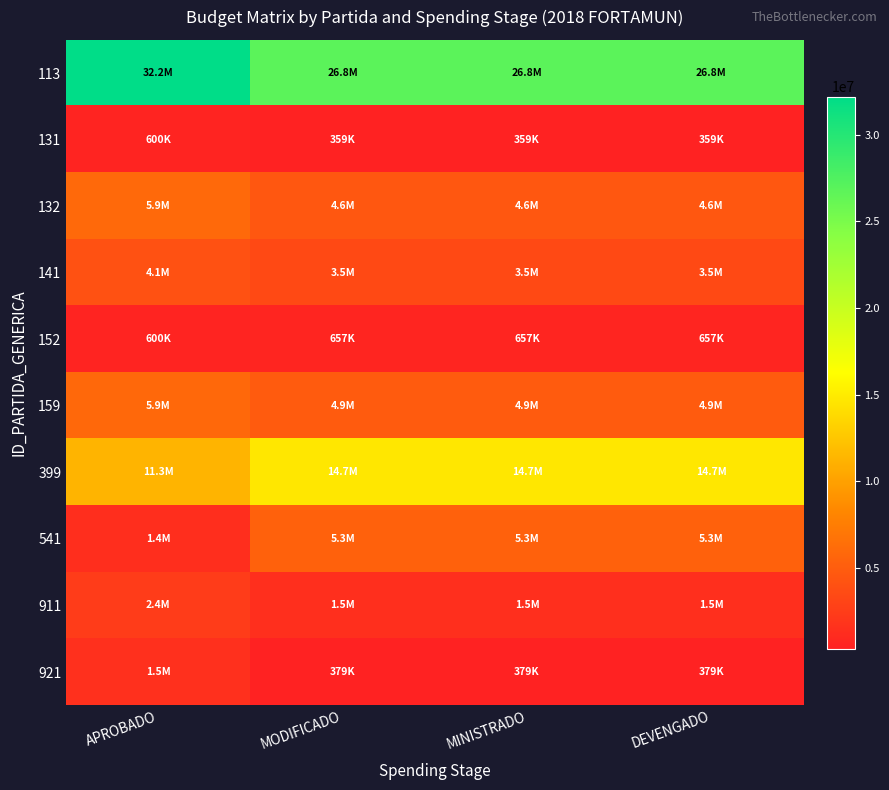

Which series changed the most between MODIFICADO and MINISTRADO?

113